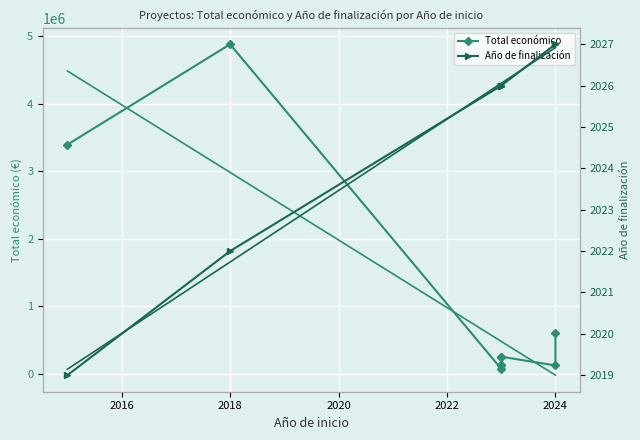

Count the Año de finalización values in the range 2026 to 2027.

7